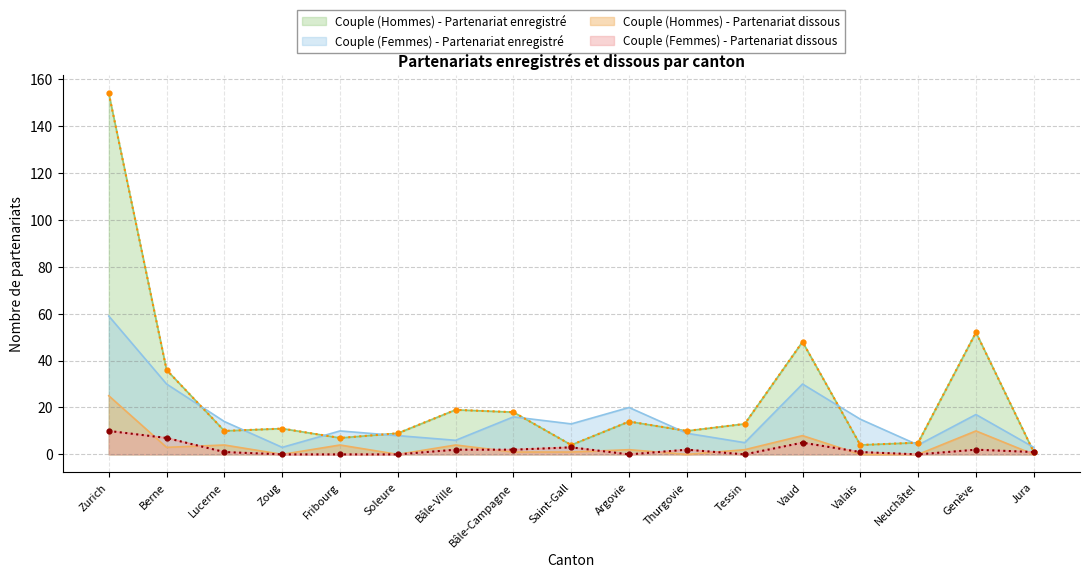

Which label corresponds to the largest value in the chart?

Zurich